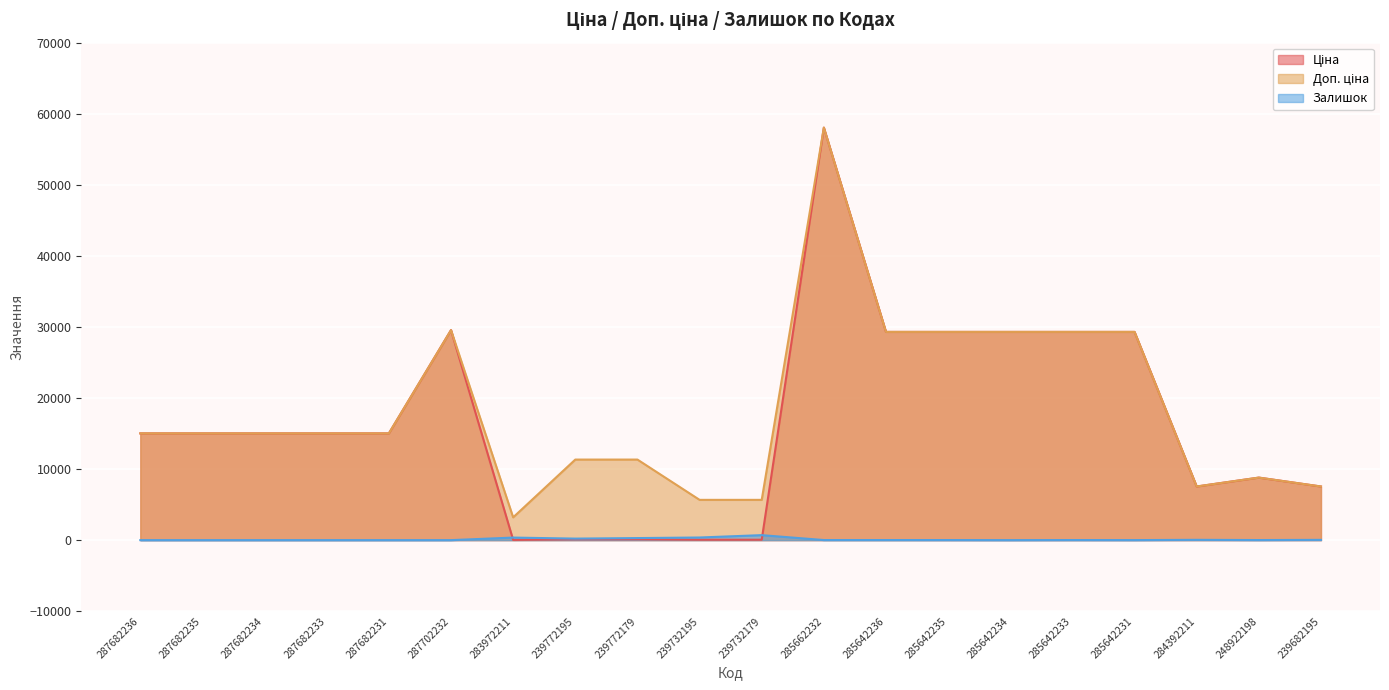

Which series has the largest total across all categories?

Доп. ціна